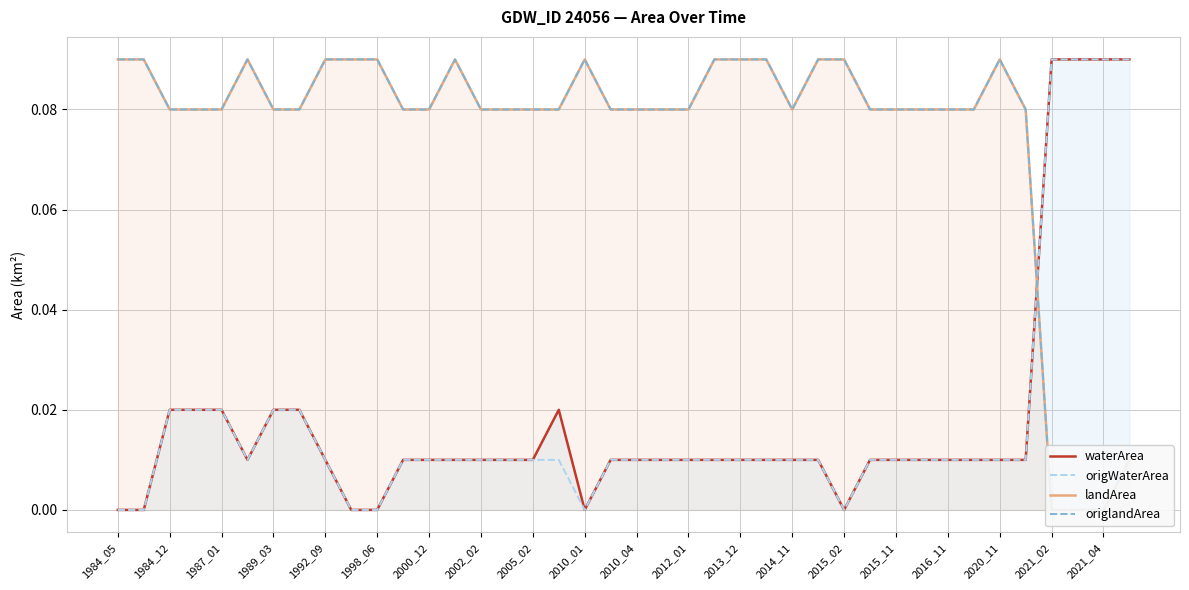

At which label is origWaterArea closest to 0?

1984_05